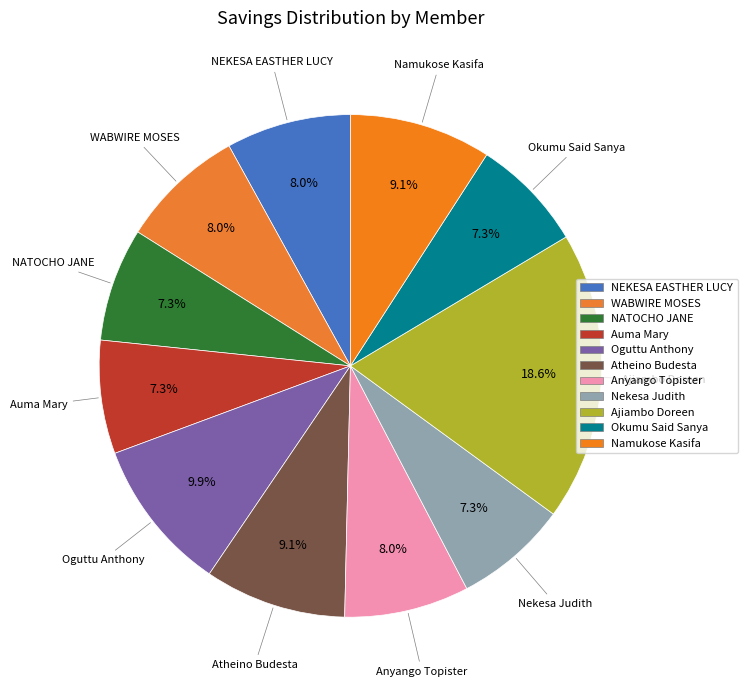

To the nearest percent, what percentage of the pie is Oguttu Anthony?

10%